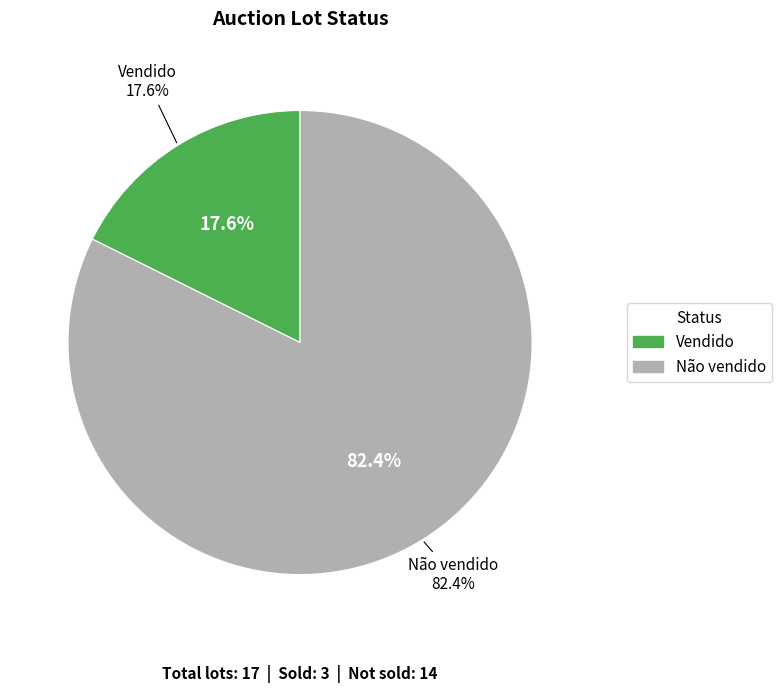

What is the ratio of the value at Vendido to the value at Não vendido?

0.2